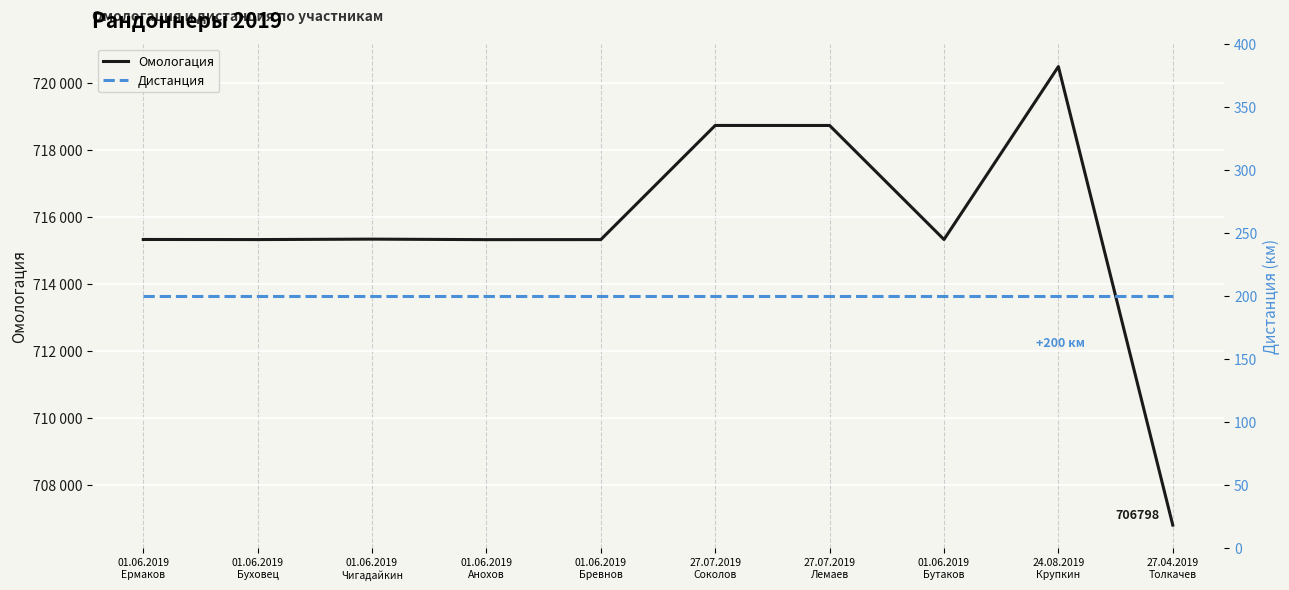

Rank the series at 01.06.2019
Бревнов from highest to lowest value.

Омологация, Дистанция